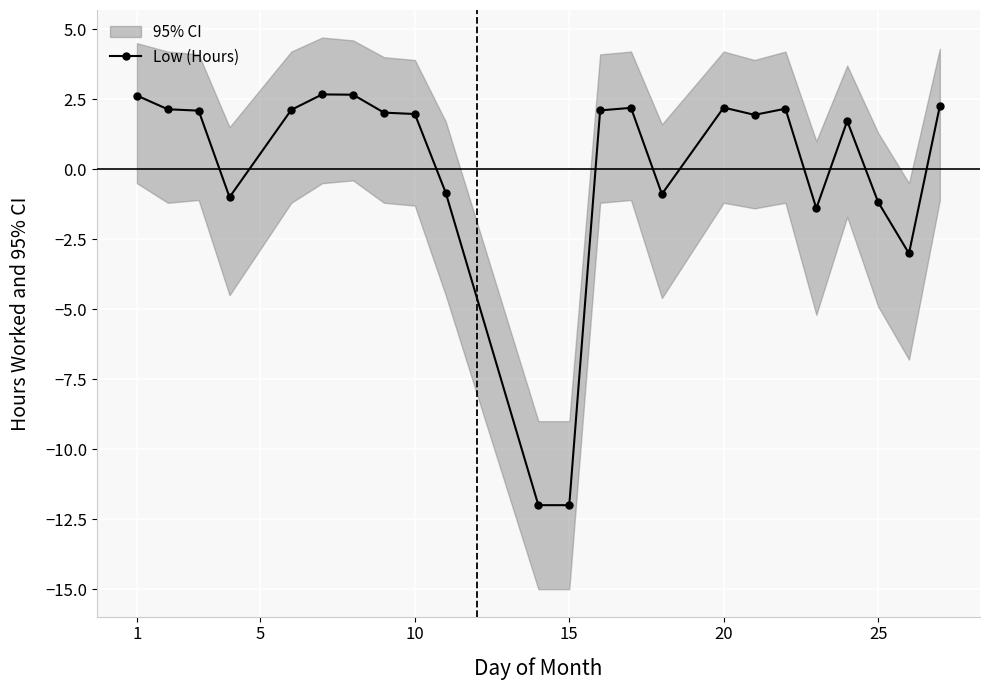

What is the highest value of the Low (Hours) series?

2.7